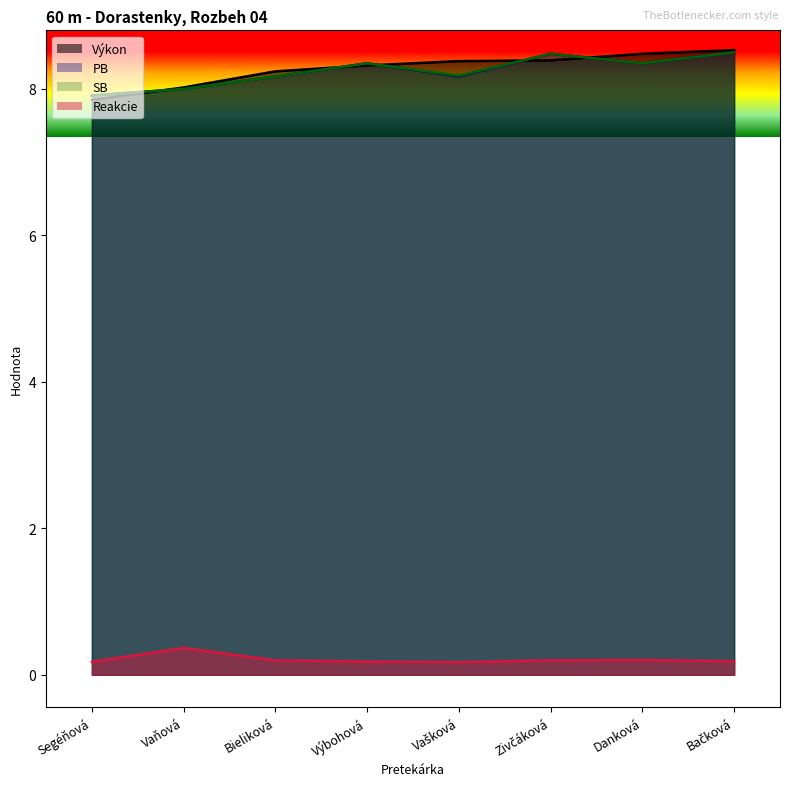

At which label does SB first exceed 8?

Bieliková